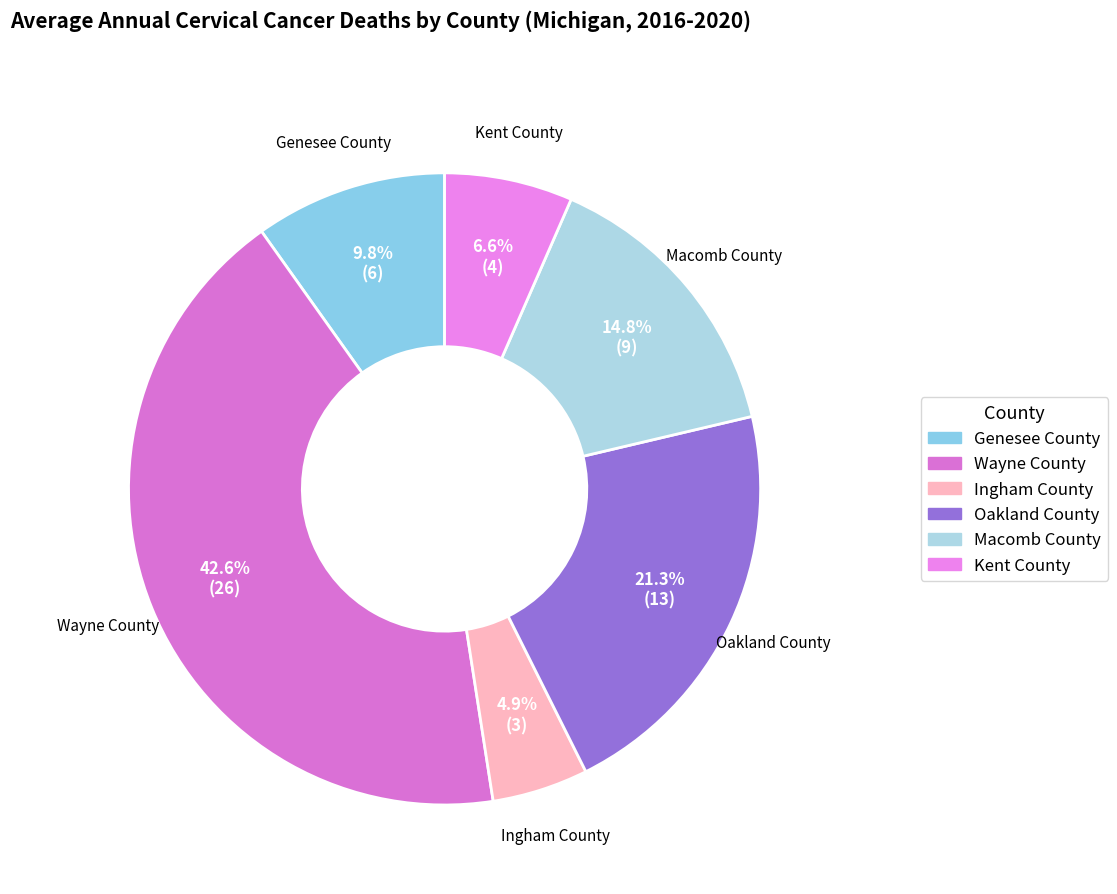

Approximately how many times larger is the value at Macomb County compared to Kent County?

2.2